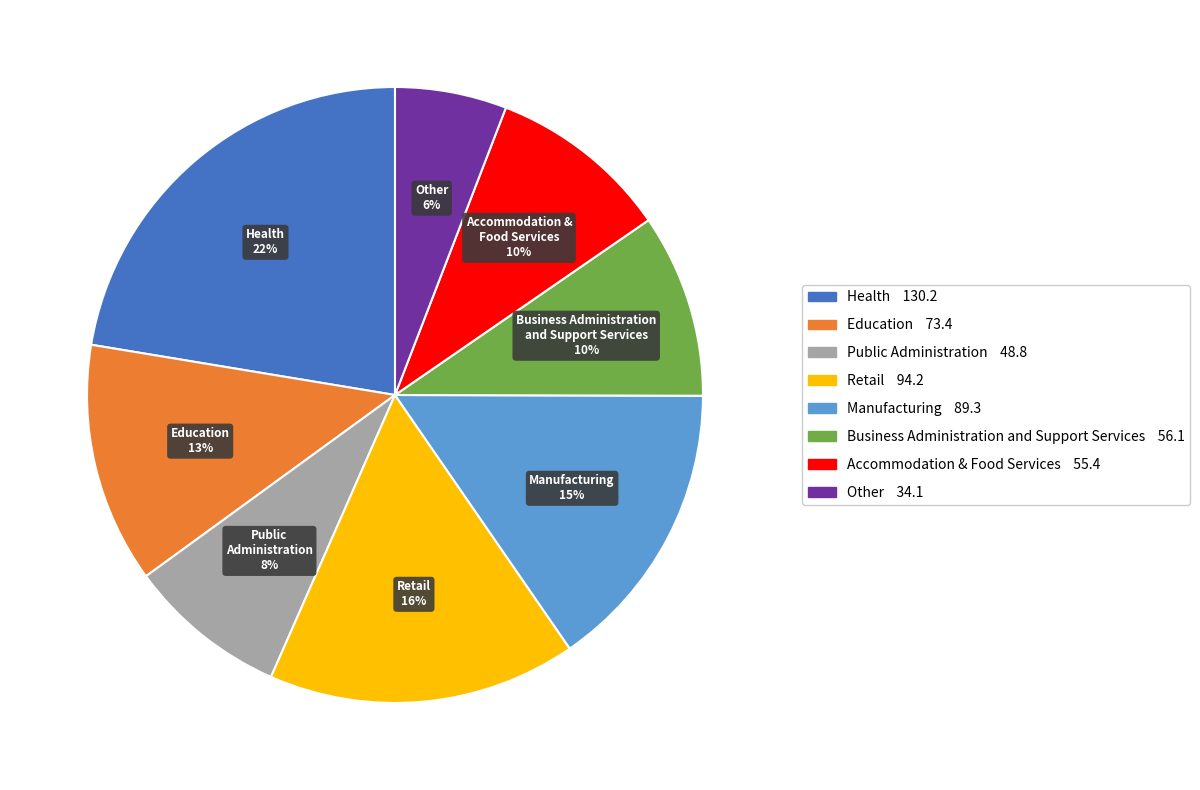

To the nearest percent, what is the combined percentage of Business Administration and Support Services and Retail?

26%